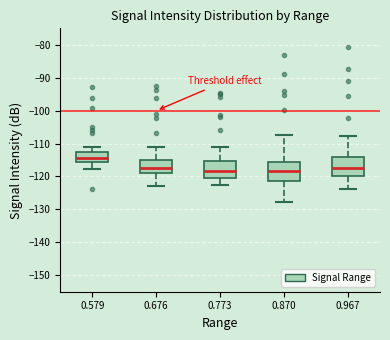

Reading left to right, read every box against the y-axis: the position of its median line, the range the box covers, and the ends of its whiskers. The values are not printed on the chart, so give them approximately, as read against the axis.

0.579: median -114, box -116 to -113, whiskers -118 to -111
0.676: median -118, box -119 to -115, whiskers -123 to -111
0.773: median -118, box -120 to -115, whiskers -123 to -111
0.870: median -118, box -121 to -116, whiskers -128 to -107
0.967: median -117, box -120 to -114, whiskers -124 to -108